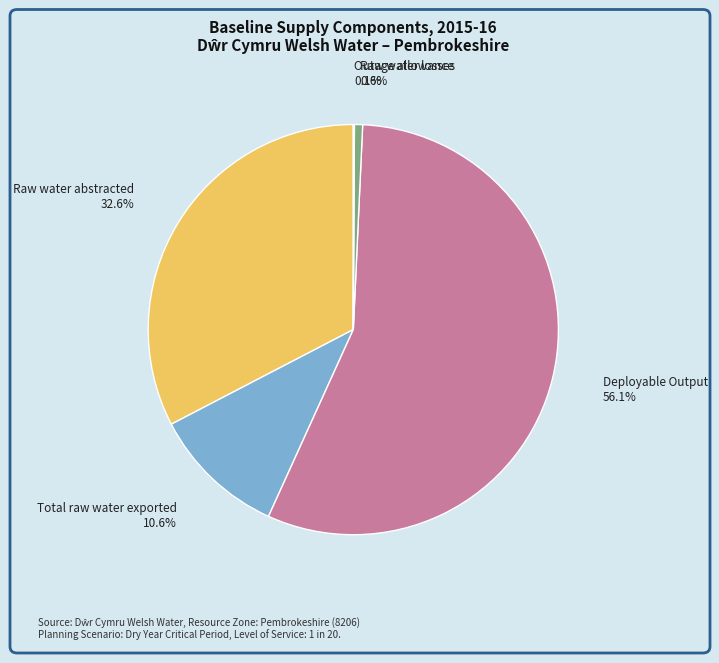

To the nearest percent, what is the difference between the largest and smallest slice percentages?

56%